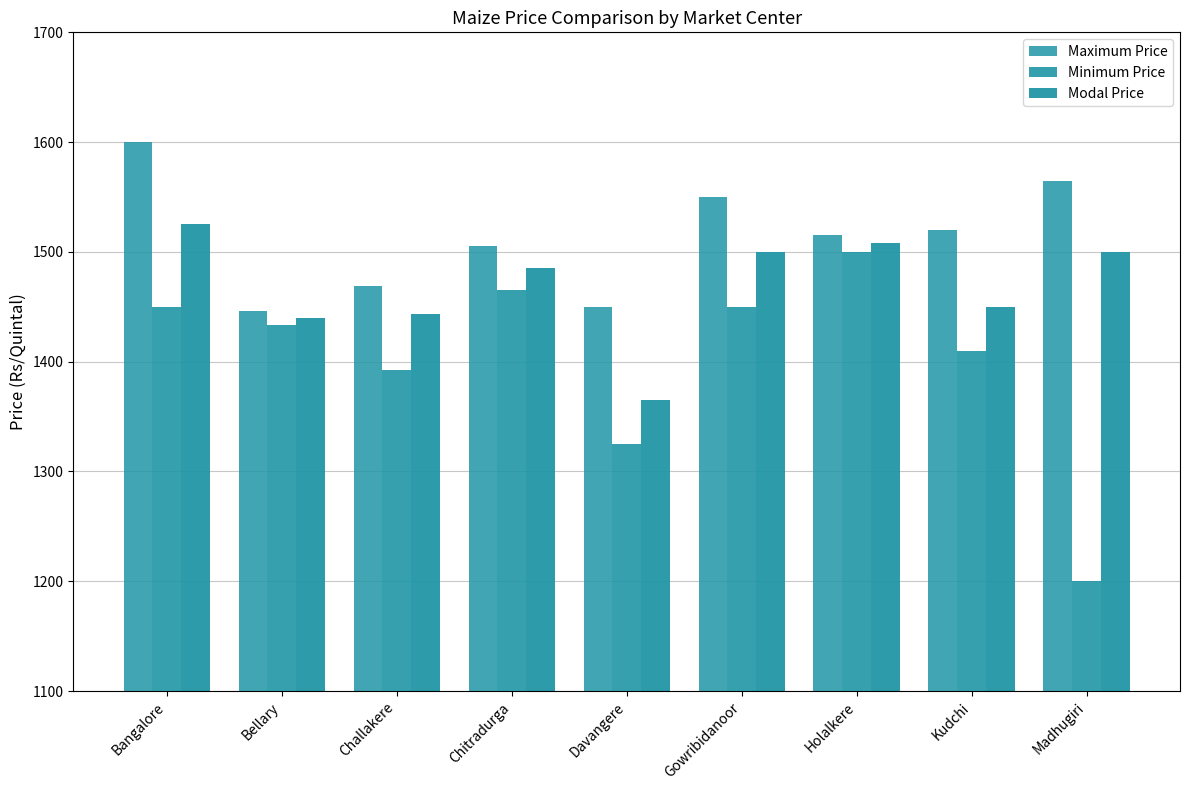

How many categories are shown in the chart?

9